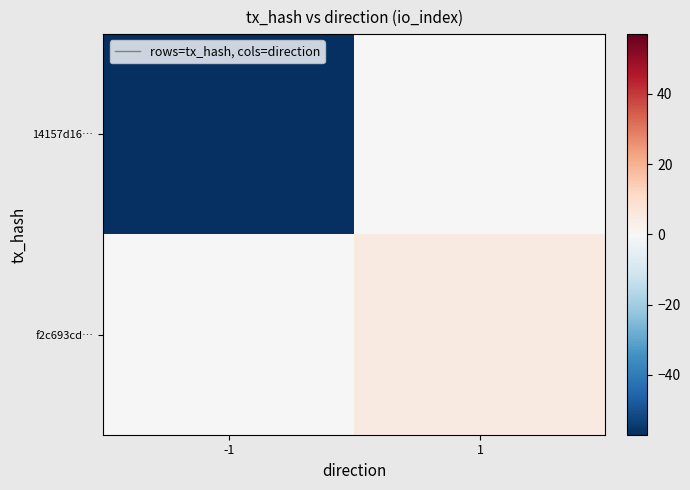

Which series has the largest range (max minus min)?

14157d16…